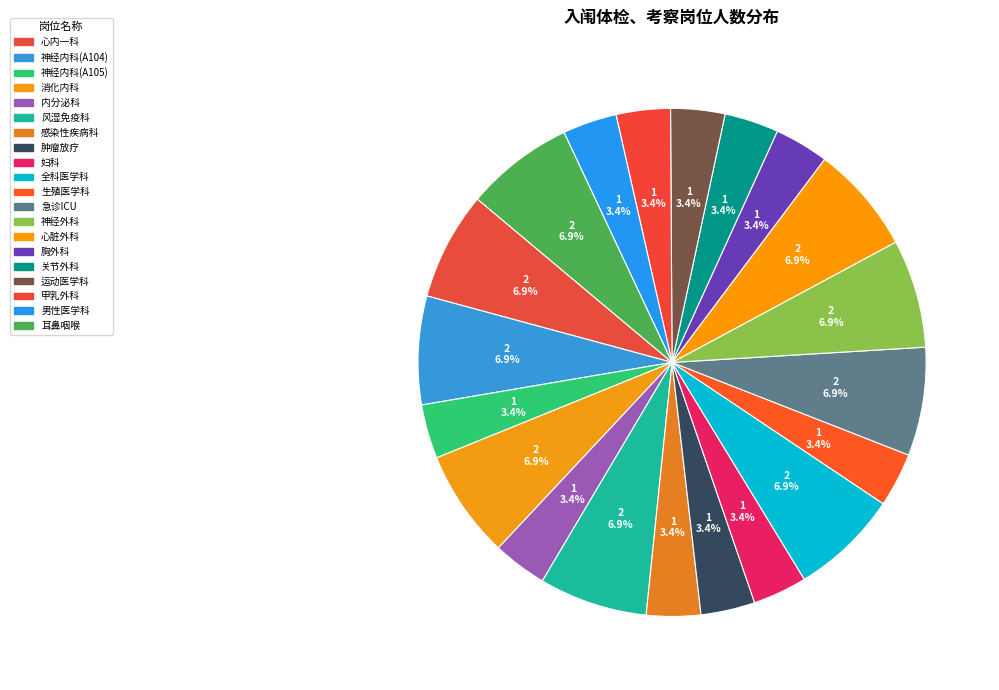

How many slices are in this pie chart?

20